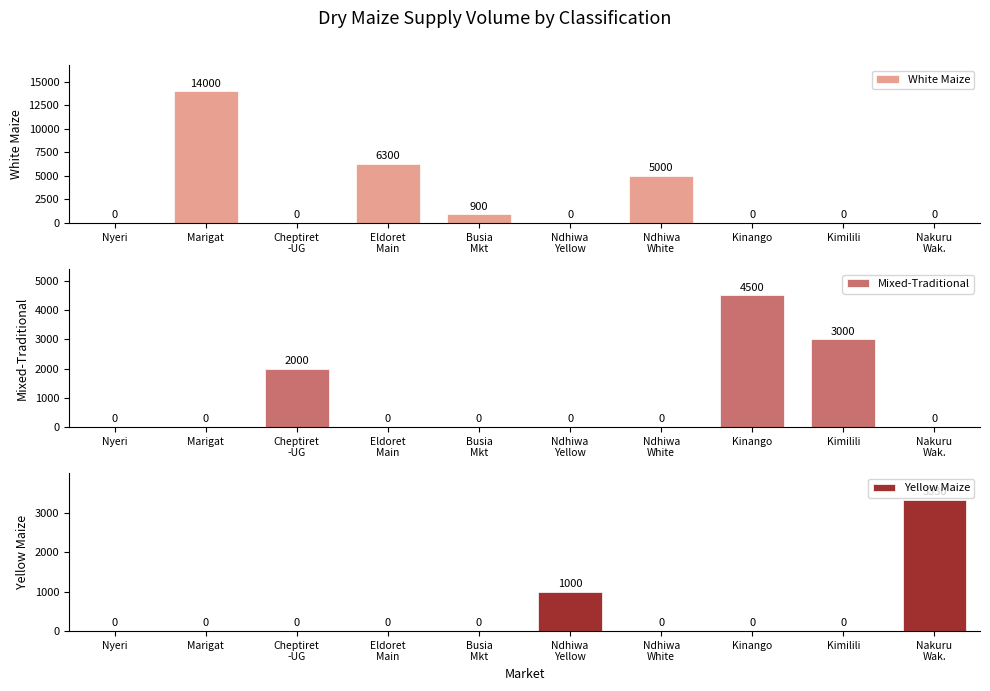

Reading right to left, extract all data points from this chart.

White Maize: Nakuru
Wak.=0	Kimilili=0	Kinango=0	Ndhiwa
White=5000	Ndhiwa
Yellow=0	Busia
Mkt=900	Eldoret
Main=6300	Cheptiret
-UG=0	Marigat=14000	Nyeri=0
Mixed-Traditional: Nakuru
Wak.=0	Kimilili=3000	Kinango=4500	Ndhiwa
White=0	Ndhiwa
Yellow=0	Busia
Mkt=0	Eldoret
Main=0	Cheptiret
-UG=2000	Marigat=0	Nyeri=0
Yellow Maize: Nakuru
Wak.=3330	Kimilili=0	Kinango=0	Ndhiwa
White=0	Ndhiwa
Yellow=1000	Busia
Mkt=0	Eldoret
Main=0	Cheptiret
-UG=0	Marigat=0	Nyeri=0